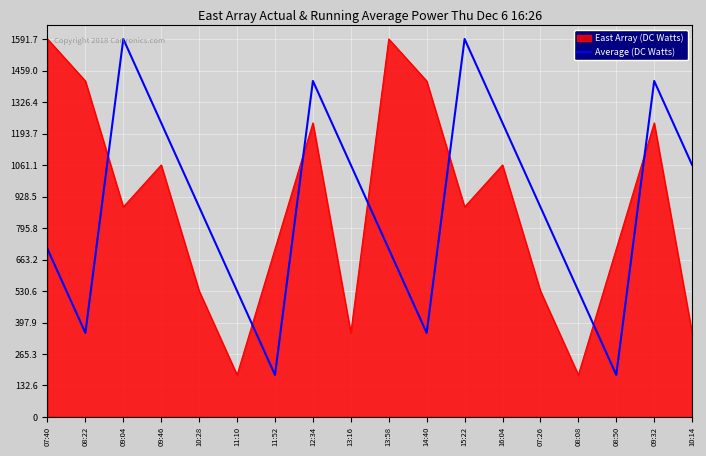

What is the maximum value shown in the chart?

1593